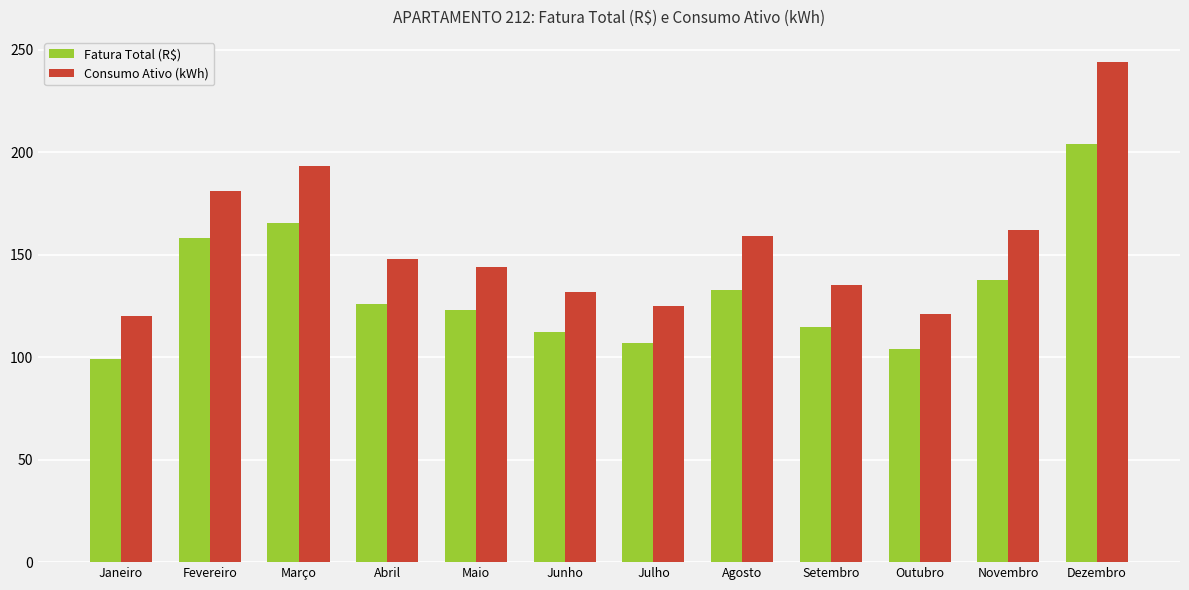

What is the maximum value shown in the chart?

244.0